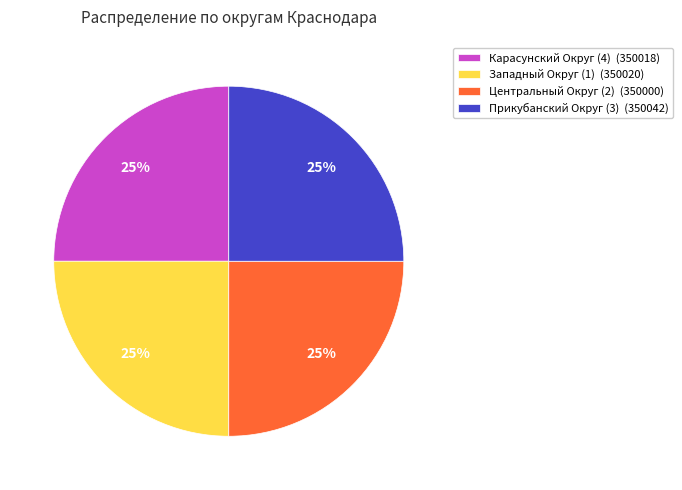

Count the number of slices in the pie.

4